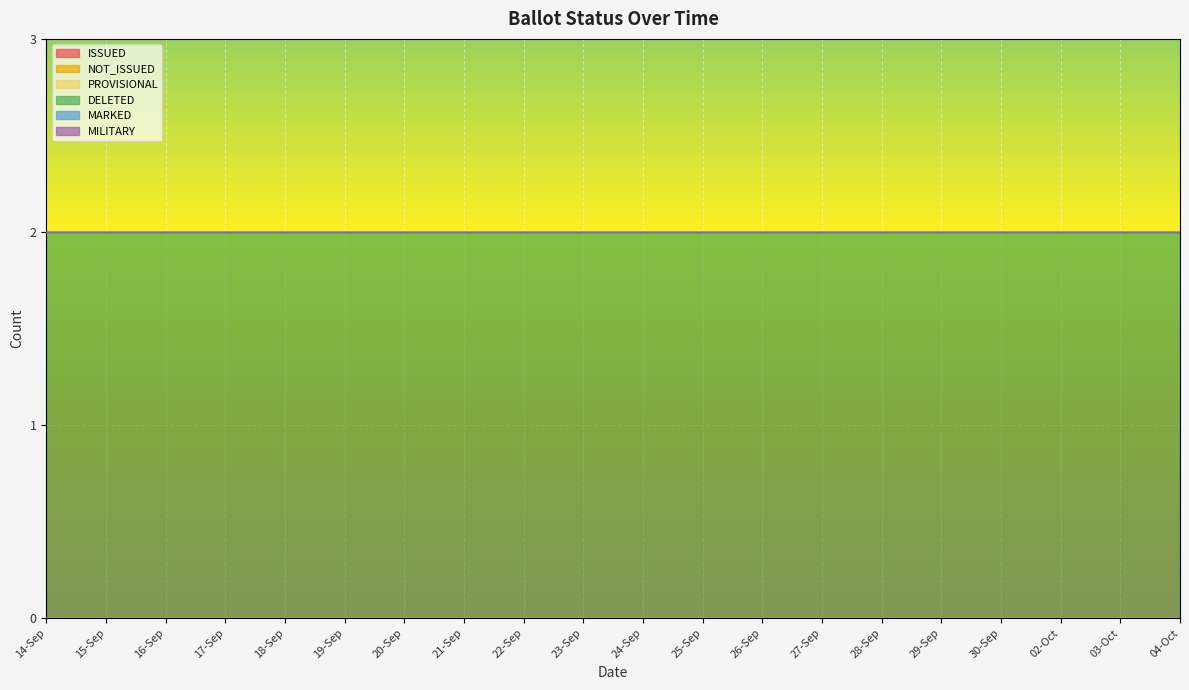

At 27-Sep, list the series in order from largest to smallest.

DELETED, ISSUED, NOT_ISSUED, PROVISIONAL, MARKED, MILITARY